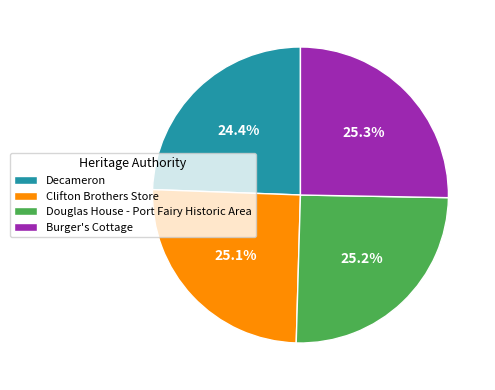

Approximately how many times larger is the value at Clifton Brothers Store compared to Decameron?

1.0